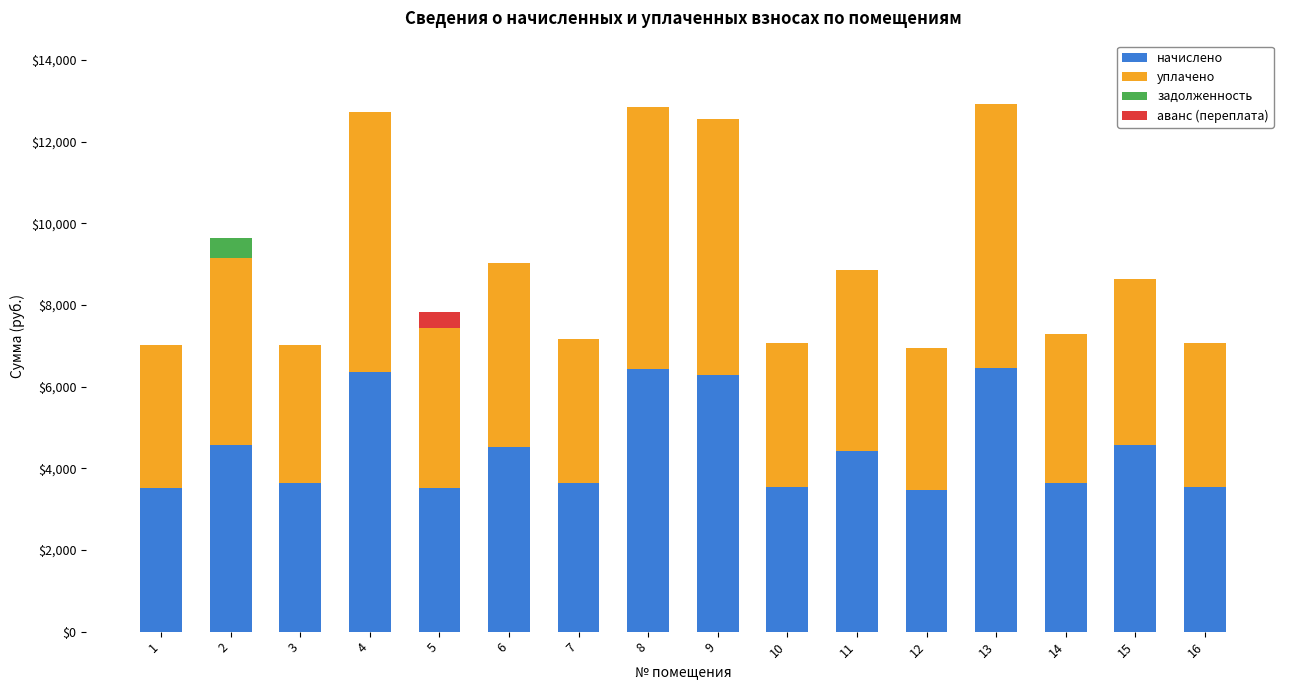

What is the highest value of the начислено series?

6462.7